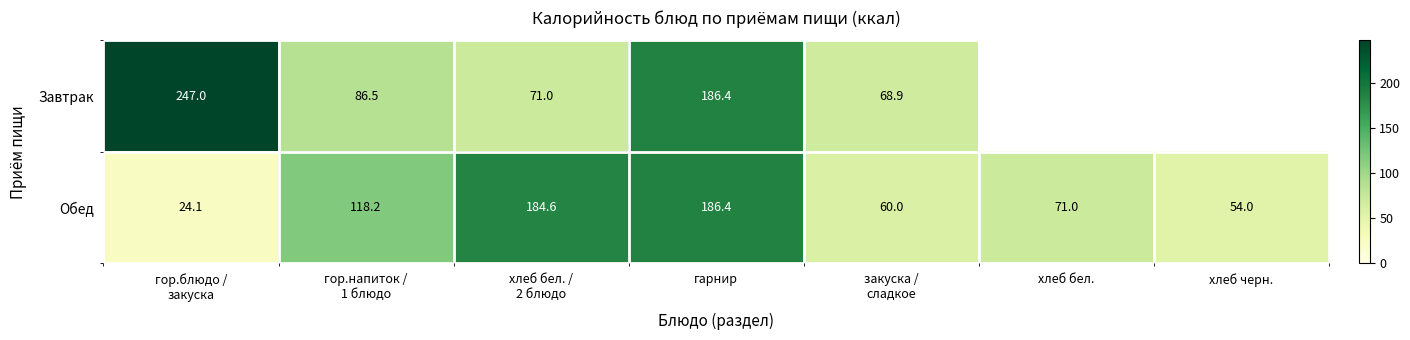

The value of Обед at хлеб бел. is 71.0. True or false?

True